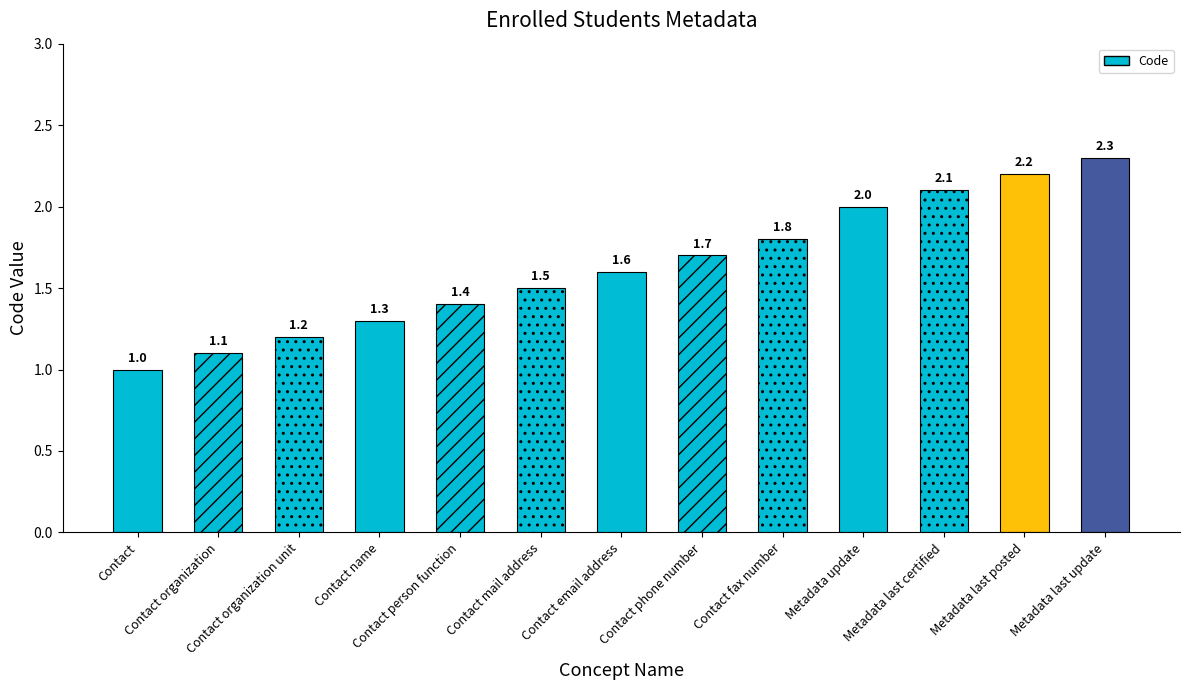

Reading left to right, transcribe all the data shown in this chart.

1.0	1.1	1.2	1.3	1.4	1.5	1.6	1.7	1.8	2.0	2.1	2.2	2.3